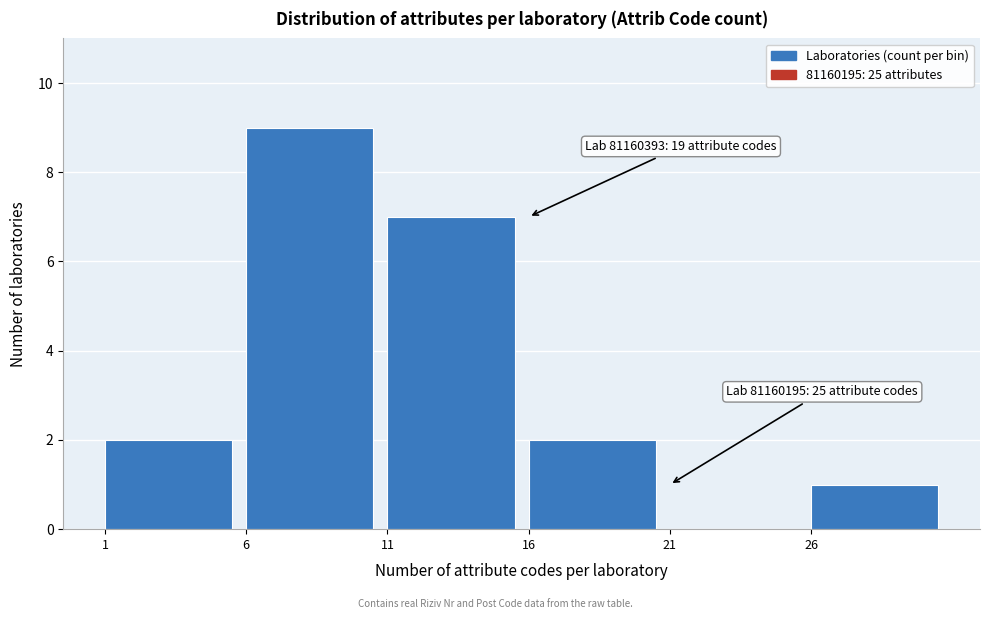

Reading left to right, extract all data points from this chart.

1=2	6=9	11=7	16=2	21=0	26=1